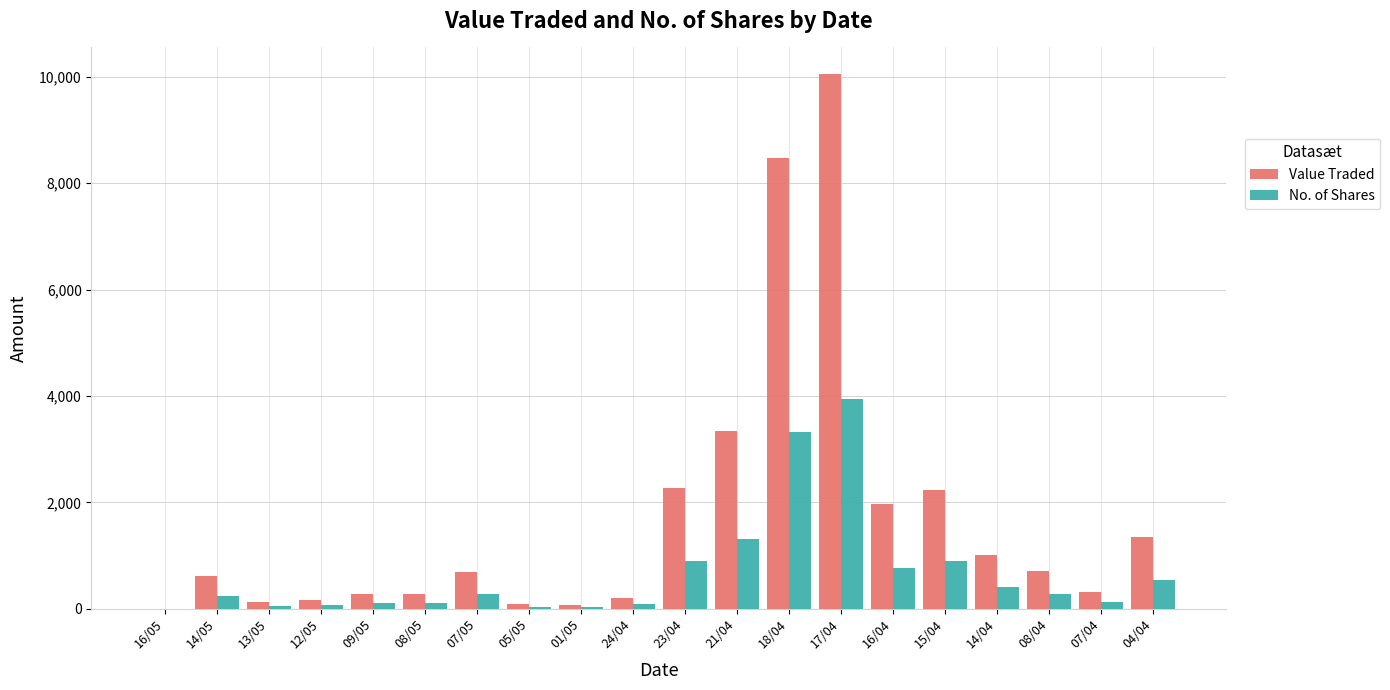

Count the number of data series in this chart.

2